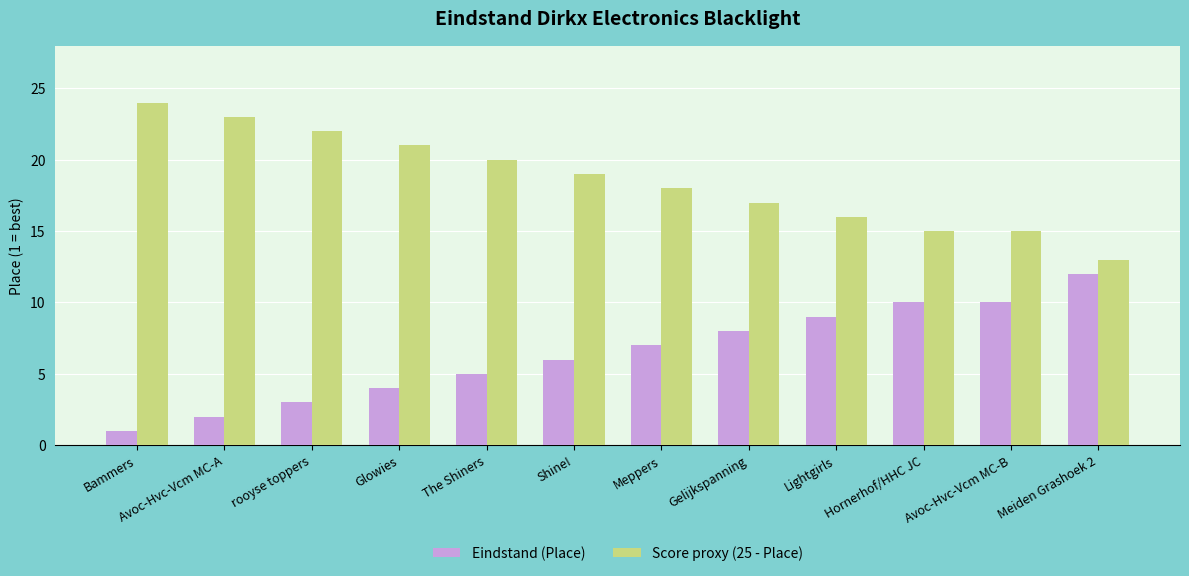

Are the bars grouped side by side (vs. stacked)?

Yes